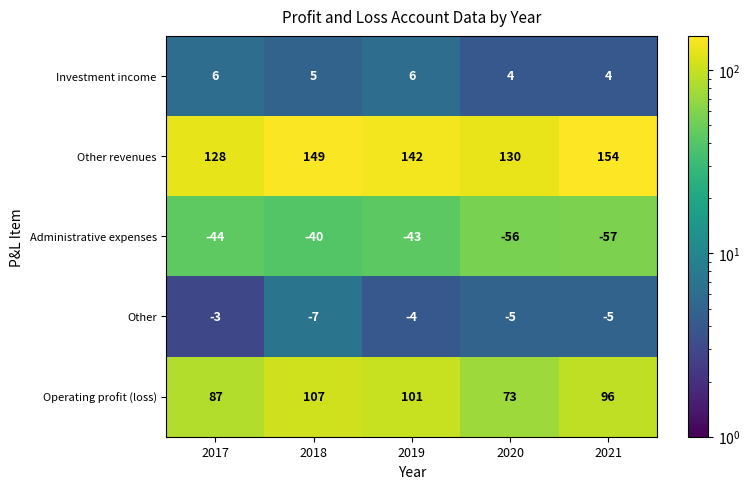

What is the minimum value for Administrative expenses?

-57